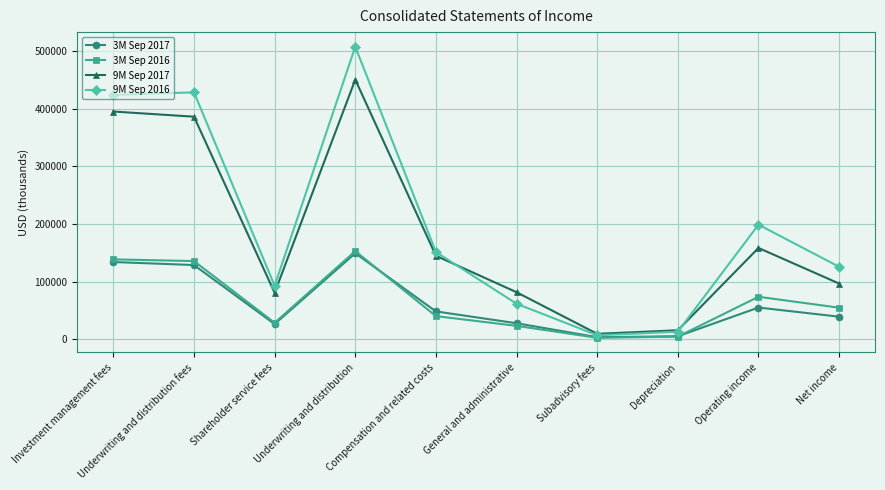

At which label does 3M Sep 2017 reach its peak?

Underwriting and distribution